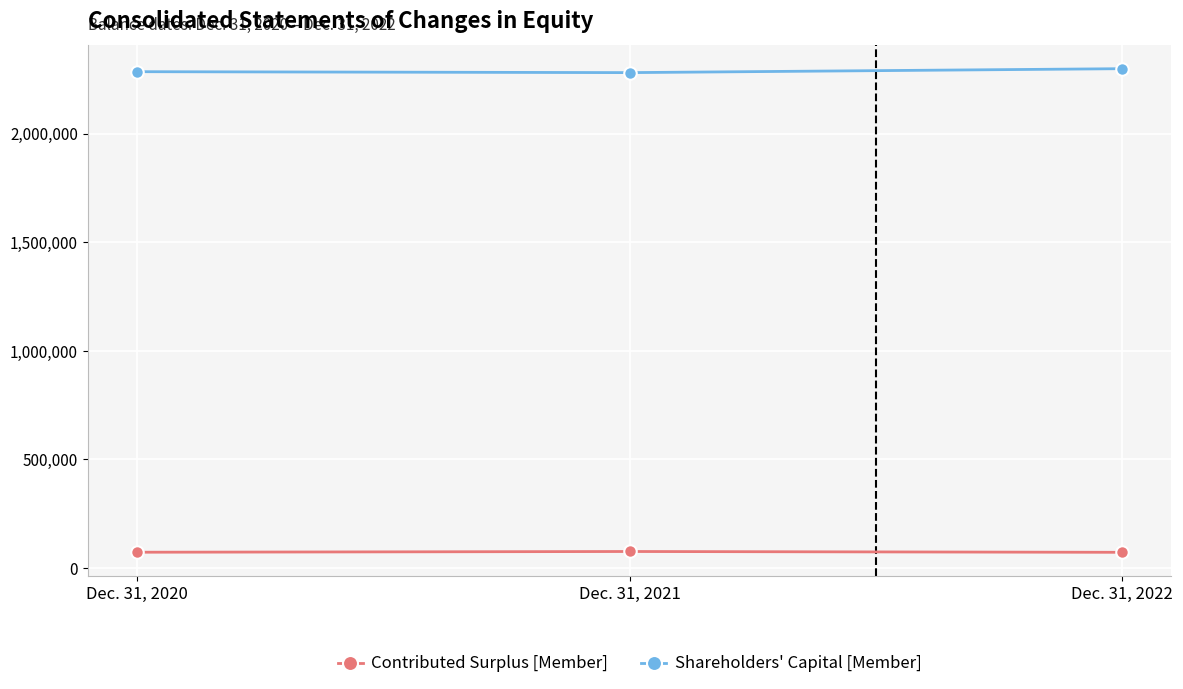

The value of Shareholders' Capital [Member] at Dec. 31, 2022 is 524712. True or false?

False